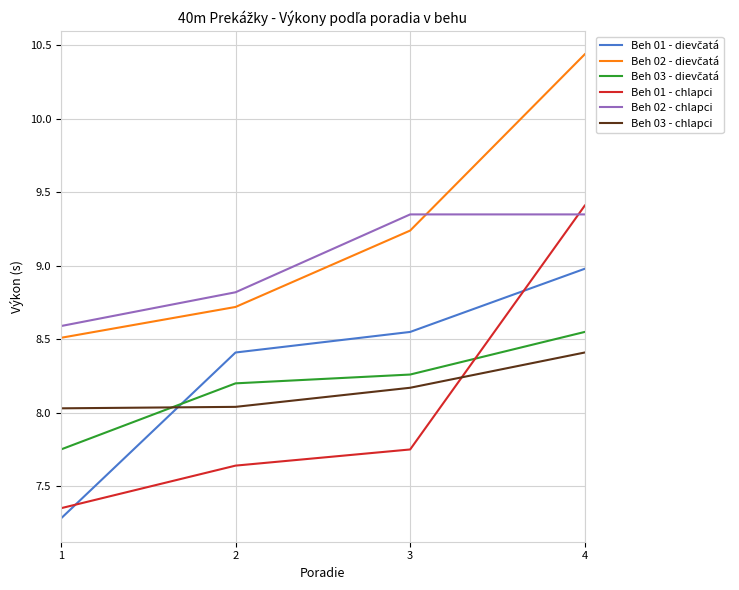

True or false: Beh 02 - chlapci and Beh 03 - chlapci intersect in this chart.

False